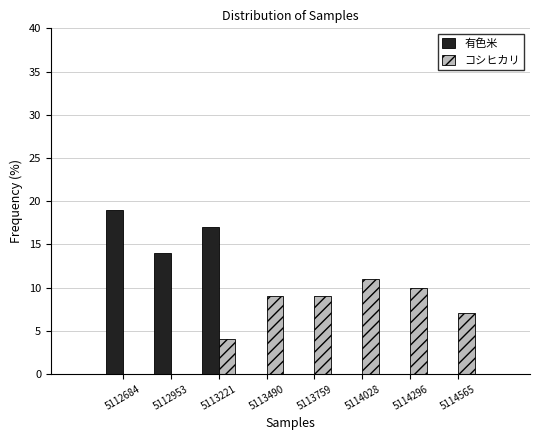

Reading left to right, transcribe this chart: for each range on the x-axis, give the height of each series' bar. Neither the bar edges nor the heights are printed on the chart, so give them approximately, as read against the axes.

5112550 to 5112800: 有色米=19	コシヒカリ=0
5112800 to 5113100: 有色米=14	コシヒカリ=0
5113100 to 5113350: 有色米=17	コシヒカリ=4
5113350 to 5113650: 有色米=0	コシヒカリ=9
5113650 to 5113900: 有色米=0	コシヒカリ=9
5113900 to 5114150: 有色米=0	コシヒカリ=11
5114150 to 5114450: 有色米=0	コシヒカリ=10
5114450 to 5114700: 有色米=0	コシヒカリ=7